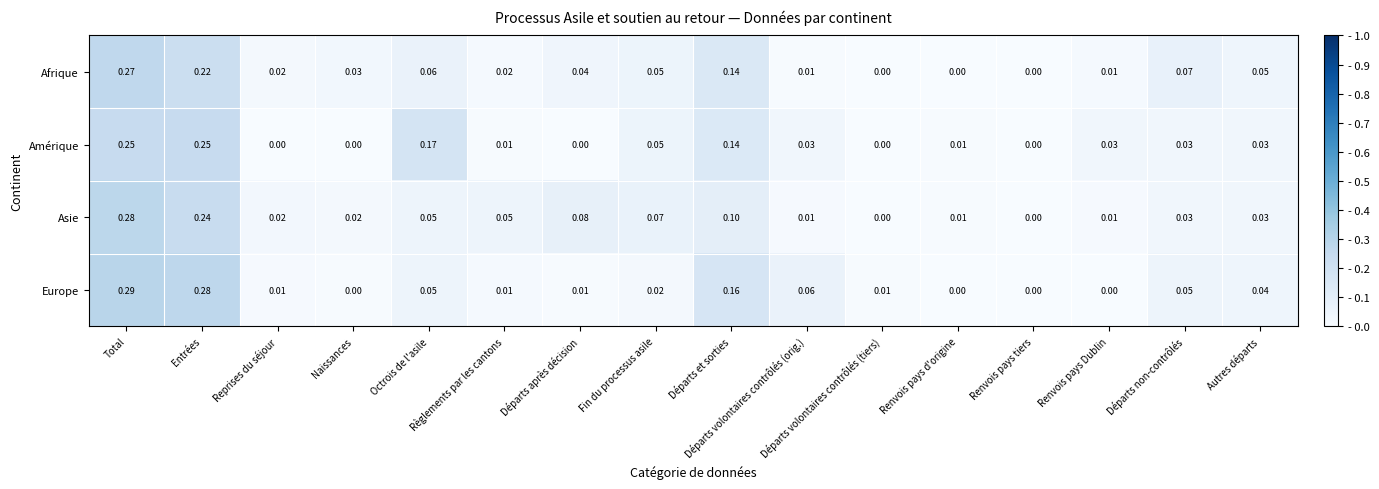

Which series has the widest spread of values?

Europe